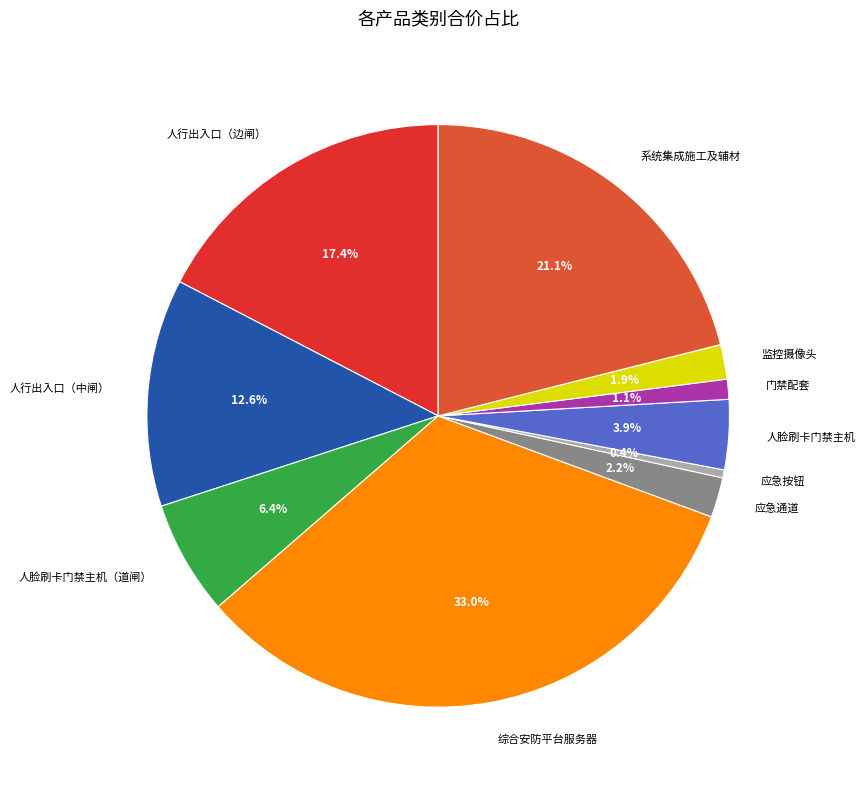

To the nearest percent, what percentage of the pie is 系统集成施工及辅材?

21%